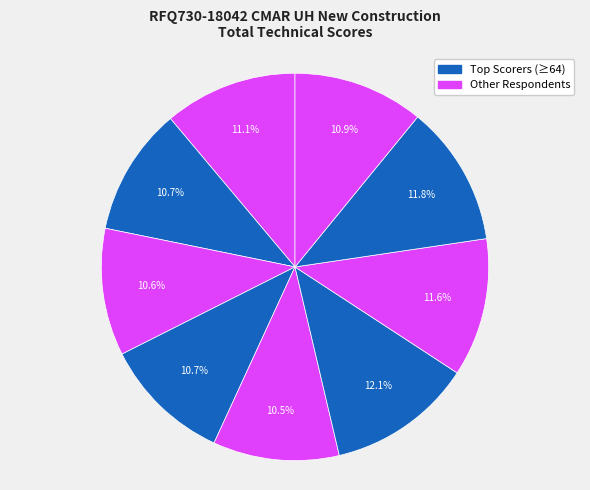

Which category has the smallest portion of the pie?

Hoar Construction